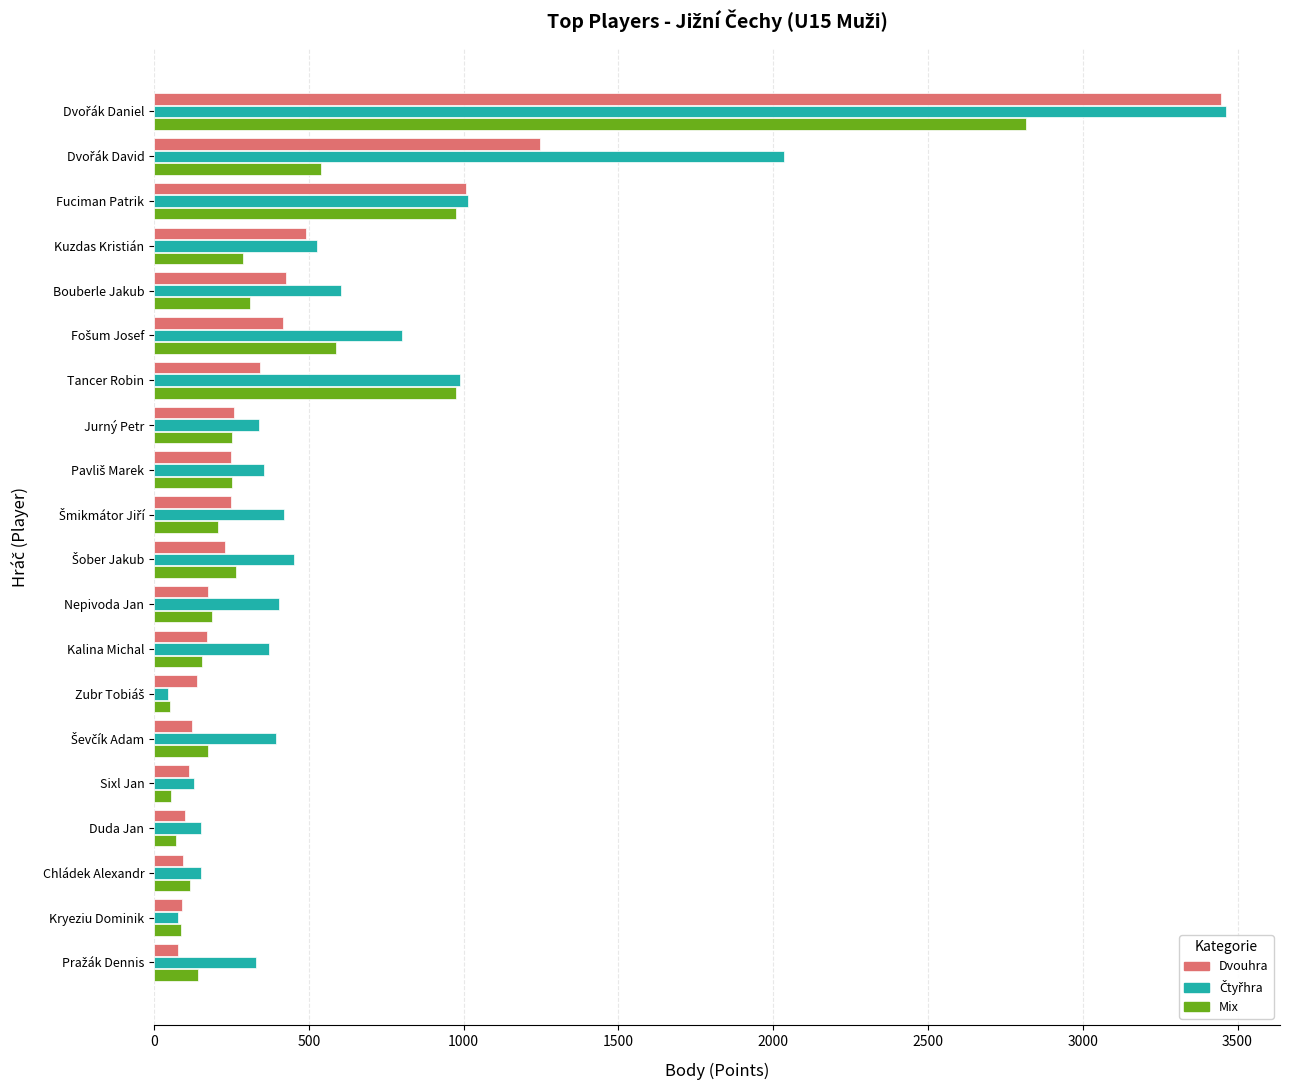

The Dvouhra series shows 467 at Fuciman Patrik. True or false?

False